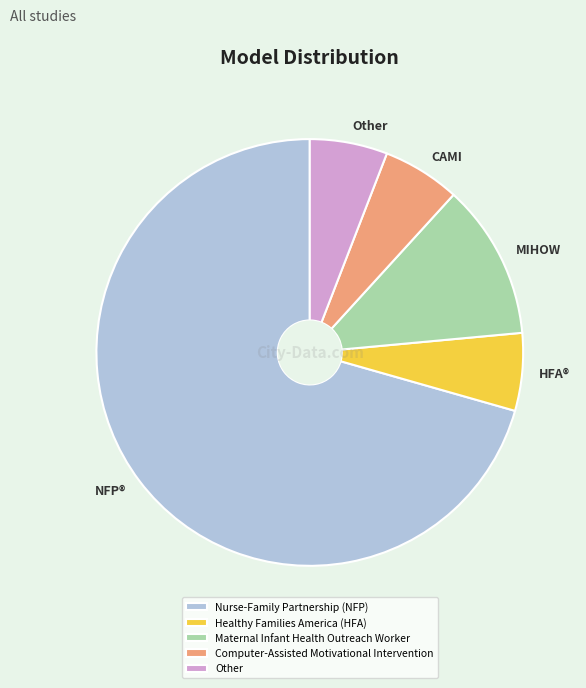

Which has a higher value, Other or Nurse-Family Partnership (NFP)?

Nurse-Family Partnership (NFP)